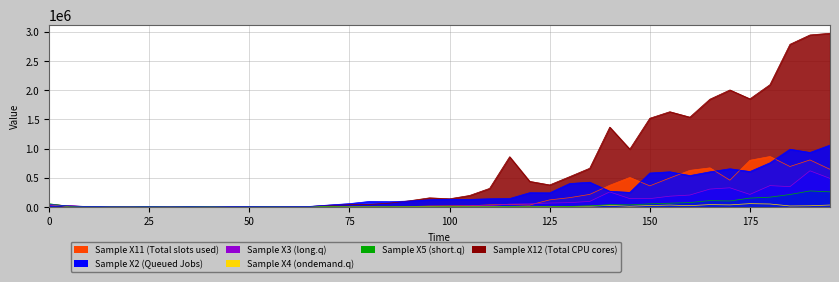

What is the difference between the second highest and minimum values in the Sample X2 series?

984837